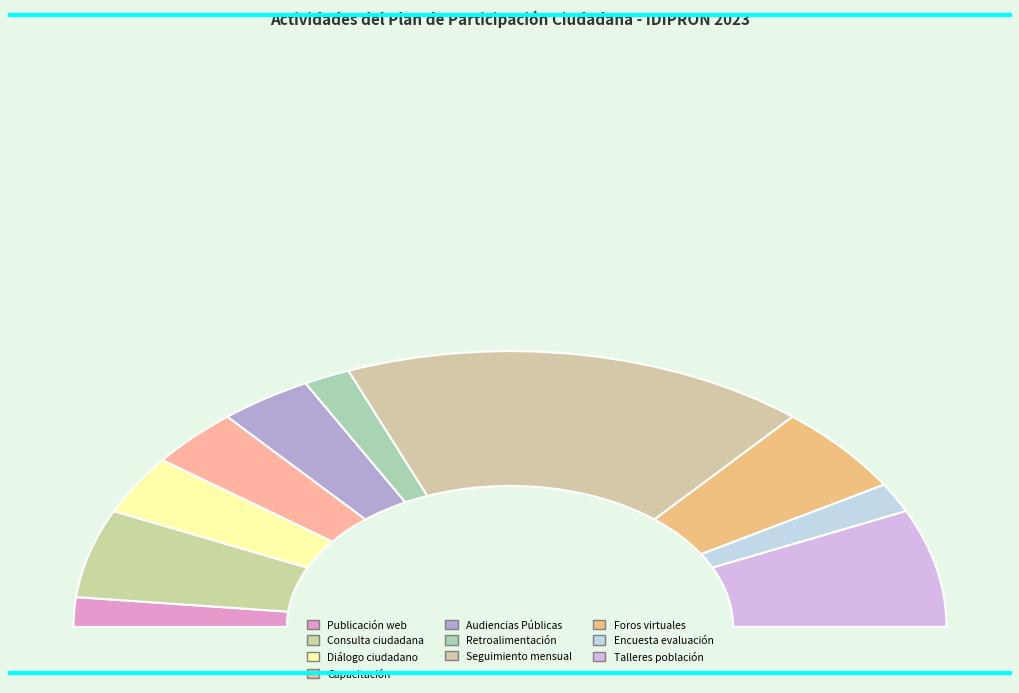

What is the smallest slice in the pie chart?

Institucionalización de la Política de (Publicación web)